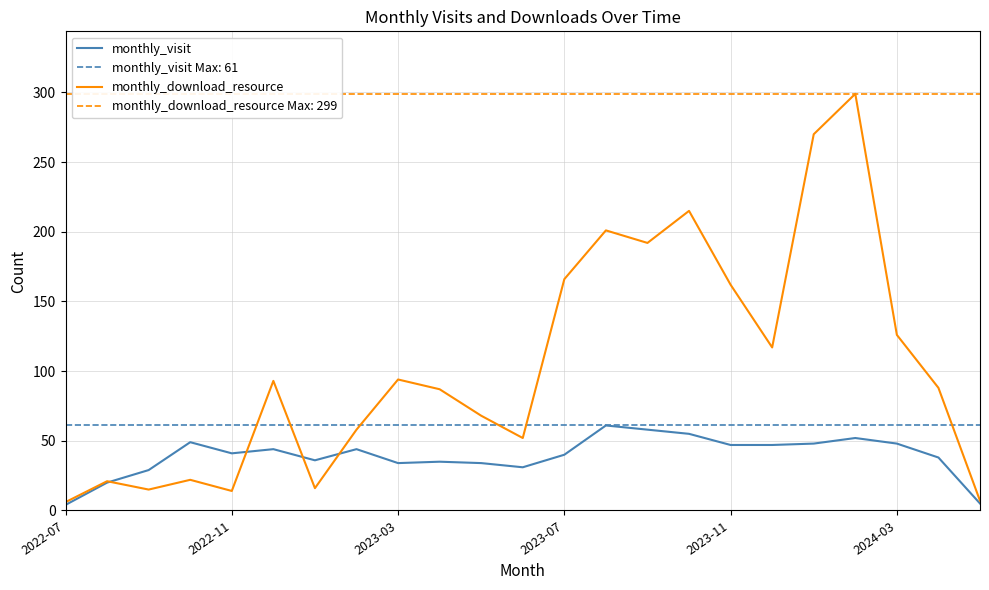

At which category does the chart reach its peak across all series?

19